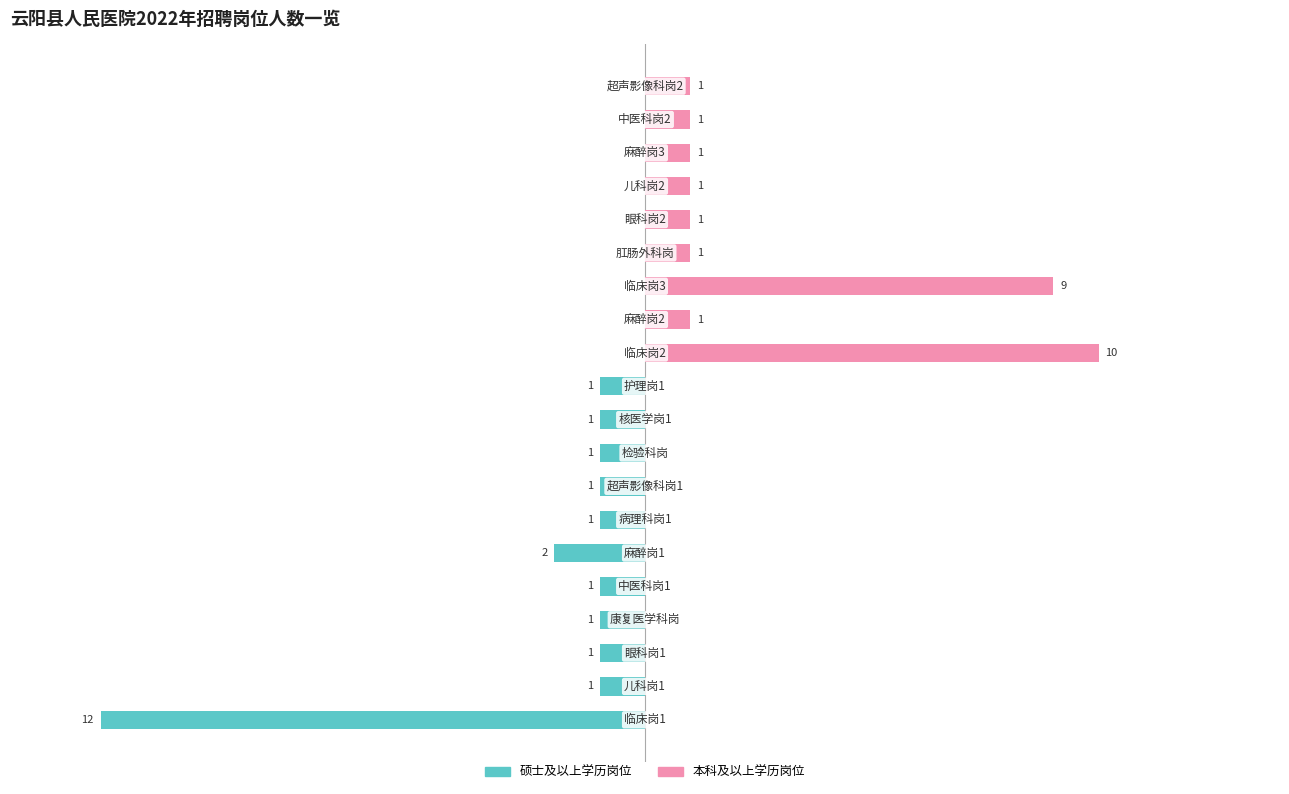

How many data points in 硕士及以上 are less than -1?

2